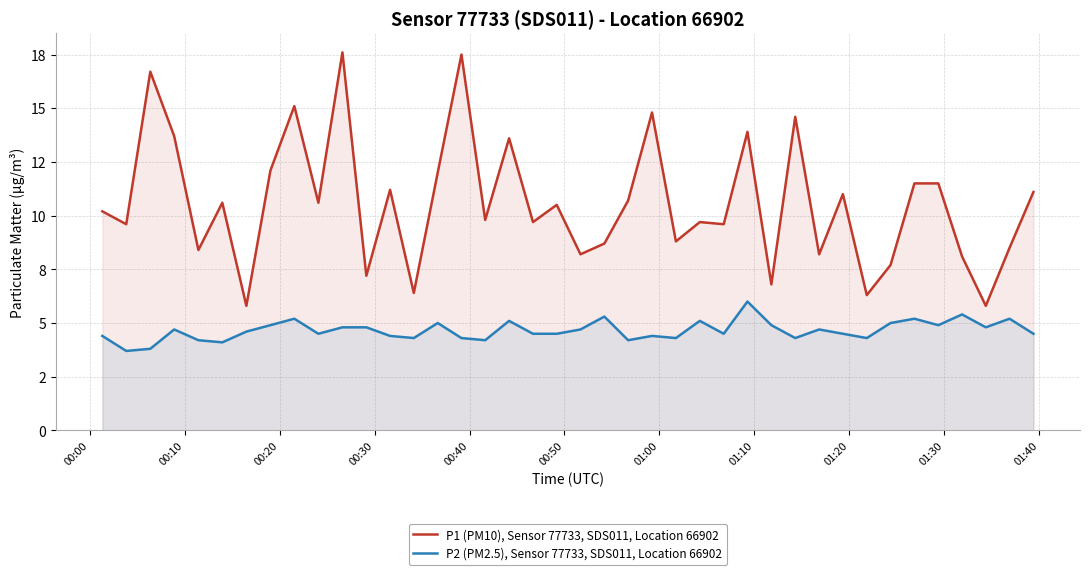

How many lines are shown in the chart?

2